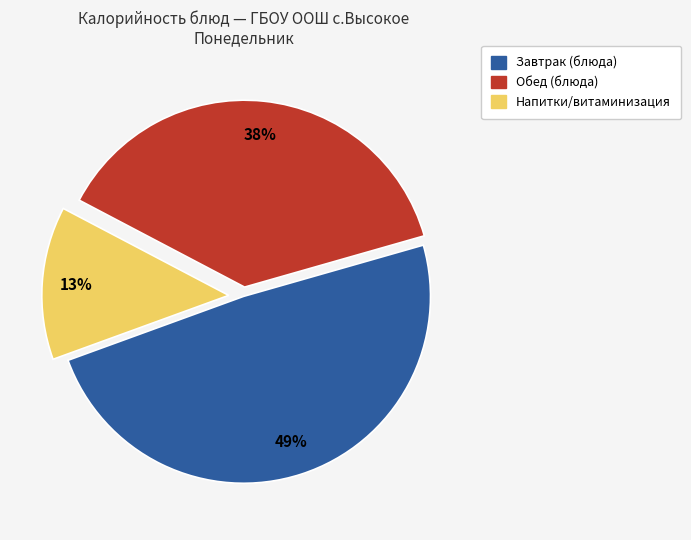

To the nearest percent, what is the difference between the largest and smallest slice percentages?

36%